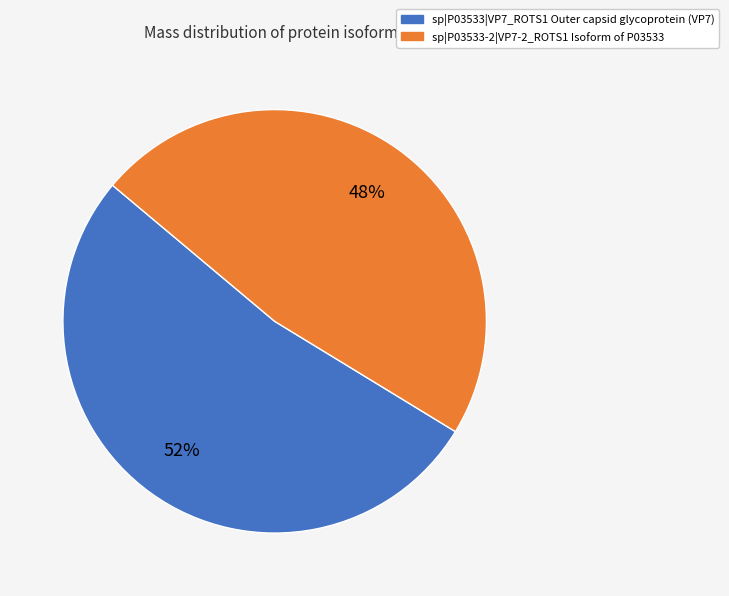

Approximately how many times larger is the value at sp|P03533|VP7_ROTS1 Outer capsid glycoprotein (VP7) compared to sp|P03533-2|VP7-2_ROTS1 Isoform of P03533?

1.1